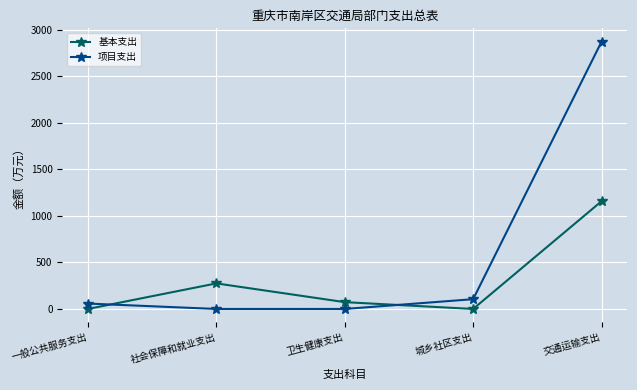

How many categories are shown in the chart?

5